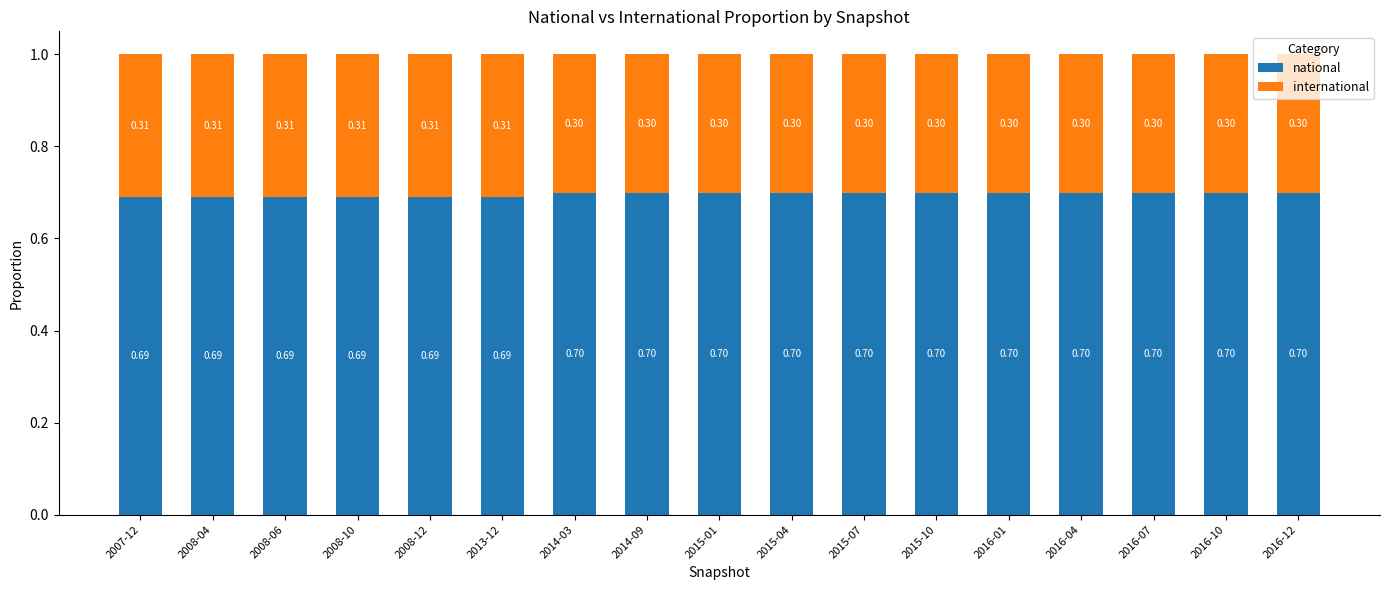

What is the sum of the national values at 2015-10 and 2008-04?

1.4